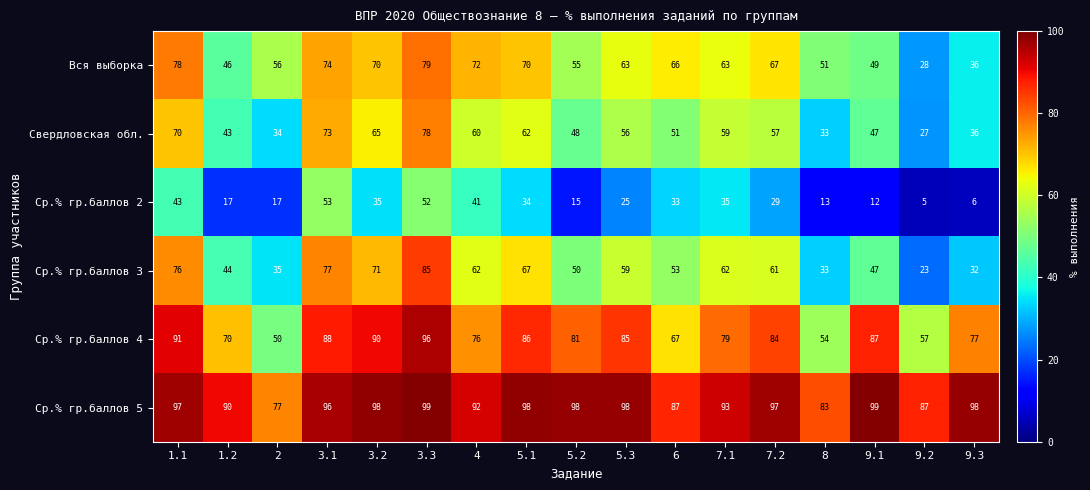

What is the sum of all Ср.% гр.баллов 4 values?

1318